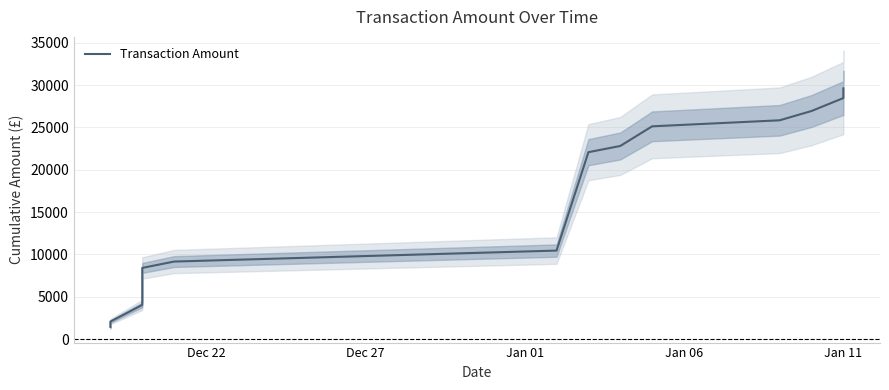

What is the greatest value displayed?

29601.8